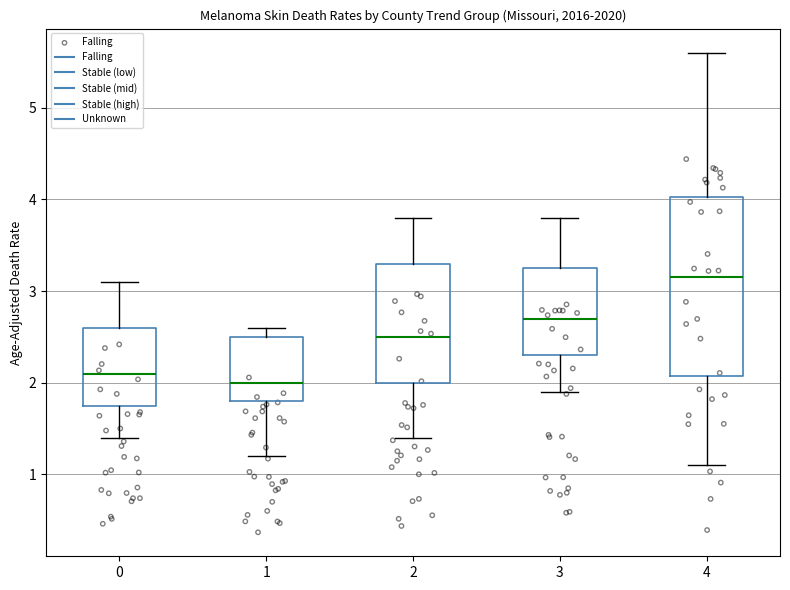

Which box has the highest median line?

4